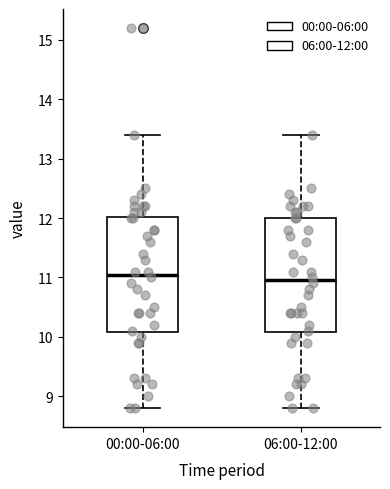

Reading left to right, transcribe this box plot: for each box, give where its median line is, the range the box spans, and where its two whiskers end, as read against the y-axis. The values are not printed on the chart, so give them approximately, as read against the axis.

00:00-06:00: median 11.1, box 10.1 to 12.0, whiskers 8.8 to 13.4
06:00-12:00: median 11.0, box 10.1 to 12.0, whiskers 8.8 to 13.4